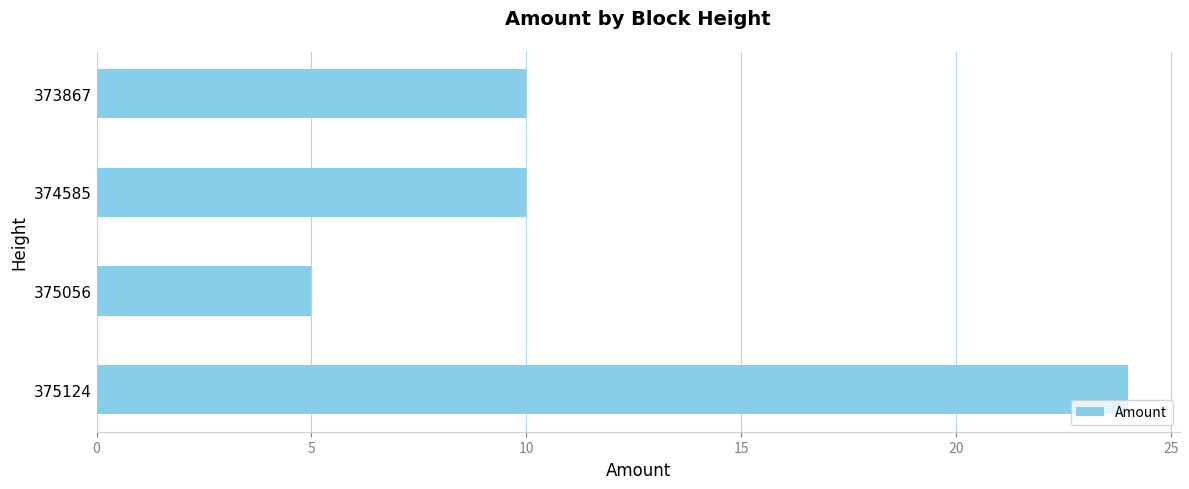

The chart shows a value of 10 at 373867. True or false?

True